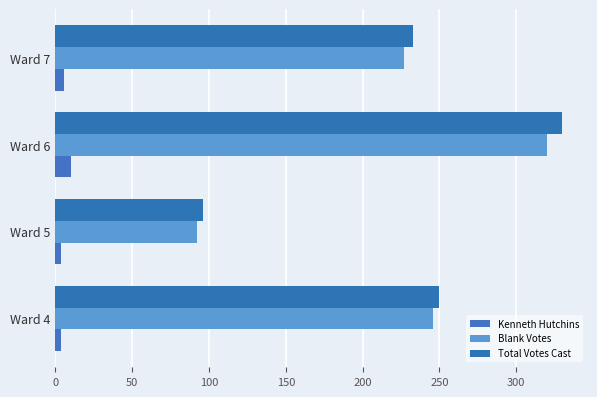

Count the number of data series in this chart.

3